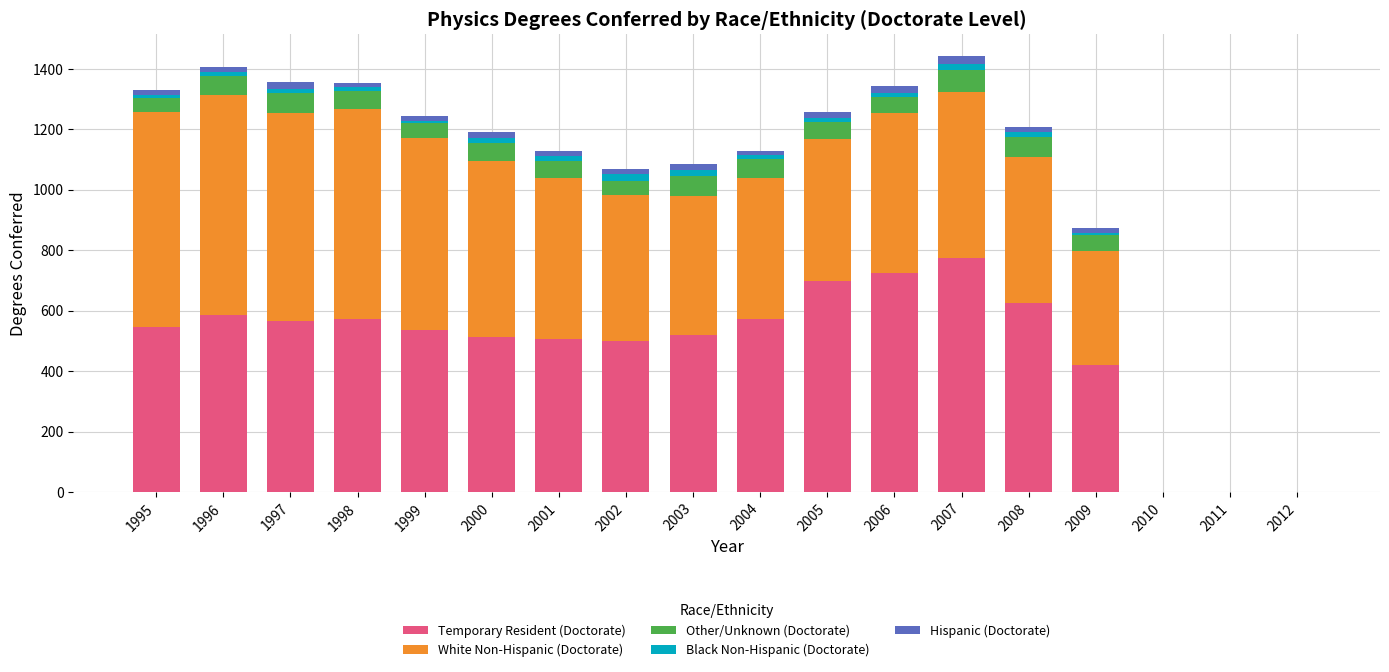

What is the total value across all series at 2005?

1256